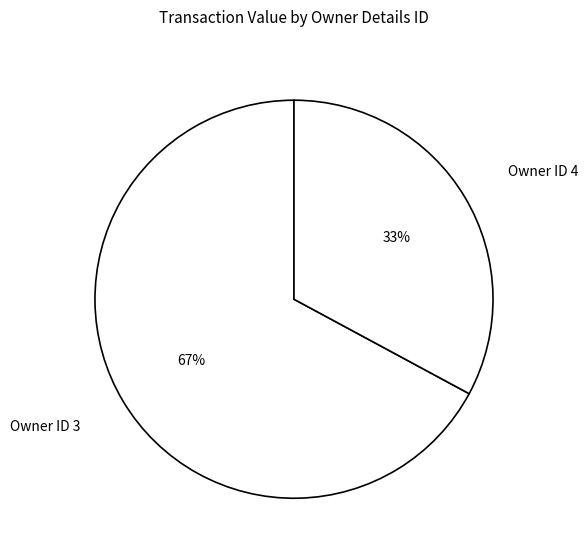

How many slices are in this pie chart?

2